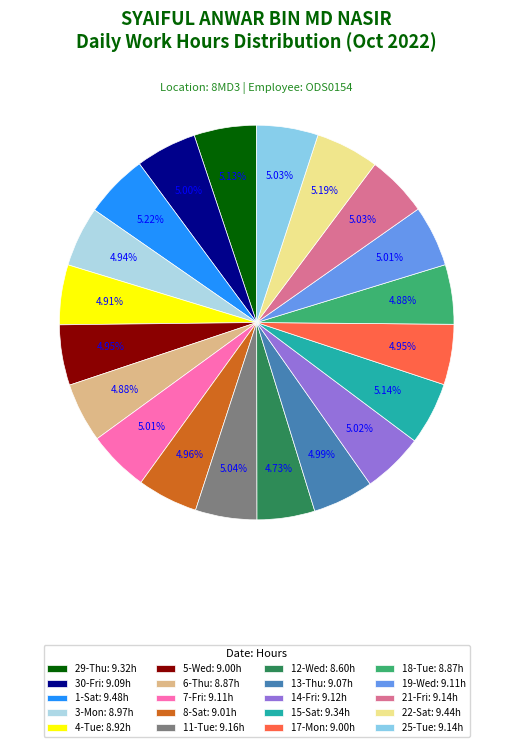

How many slices are in this pie chart?

20